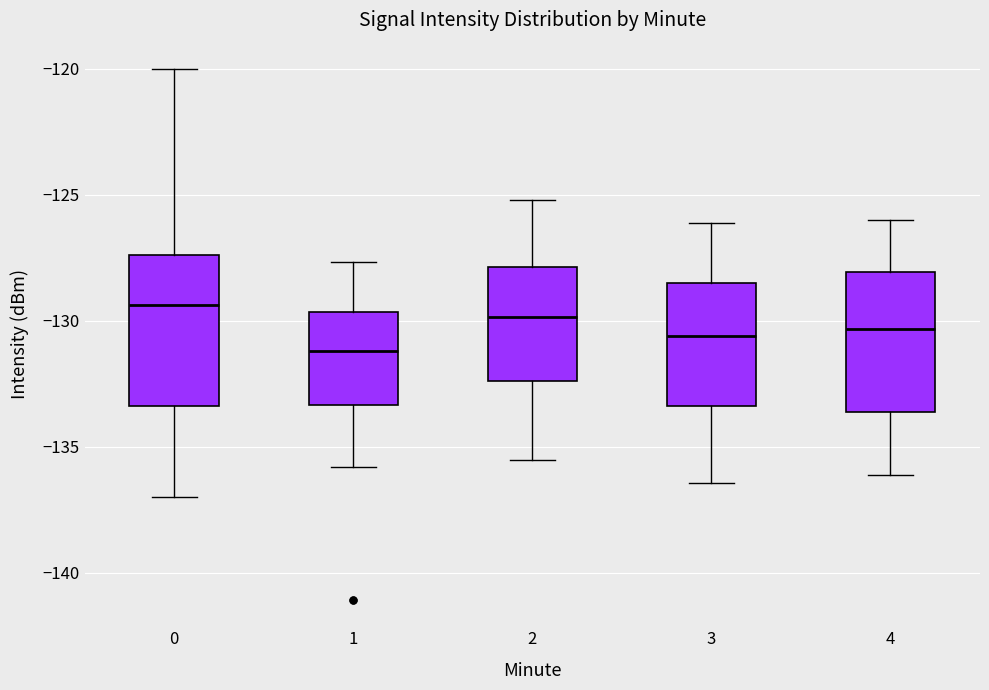

Which box's median line is the lowest?

1